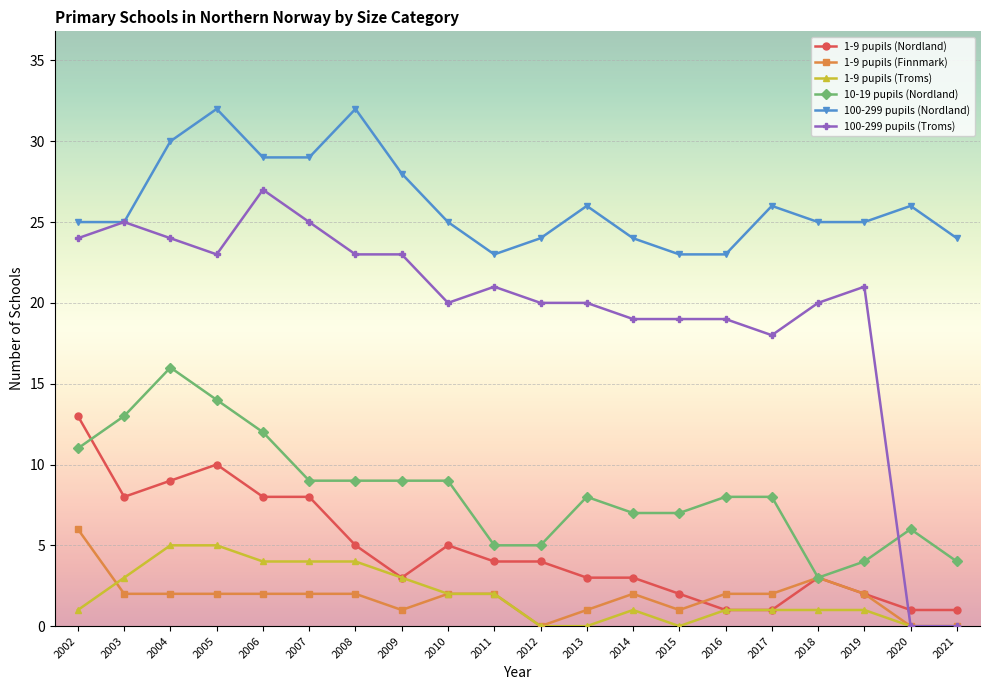

What is the highest value of the 100-299 pupils (Nordland) series?

32